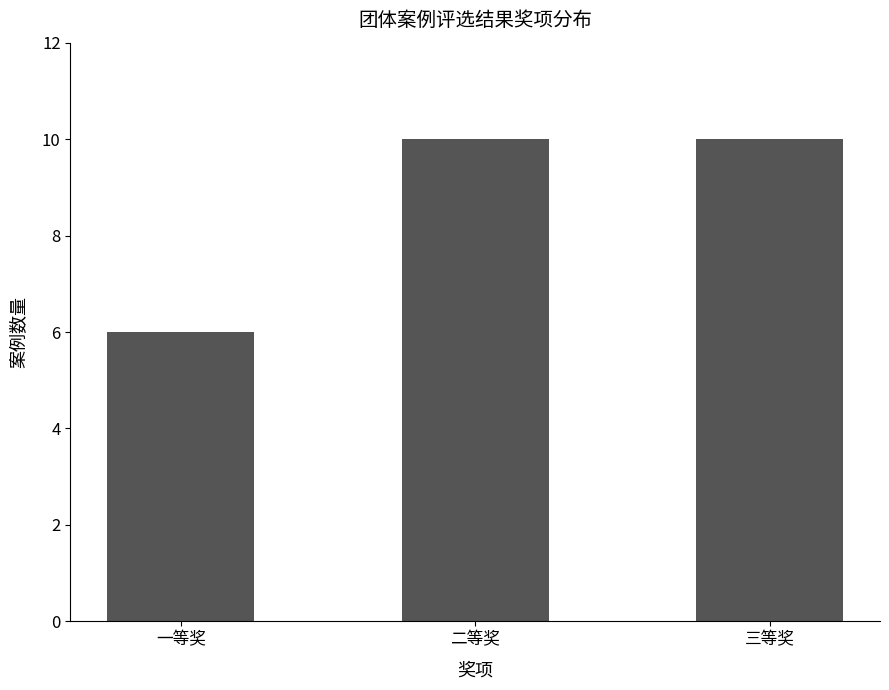

What is the average value?

9